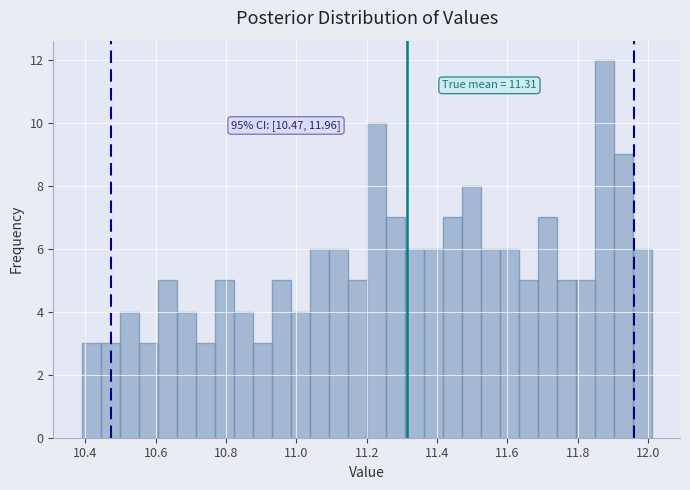

Read against the x-axis, roughly where is the centre of the tallest bar?

11.88